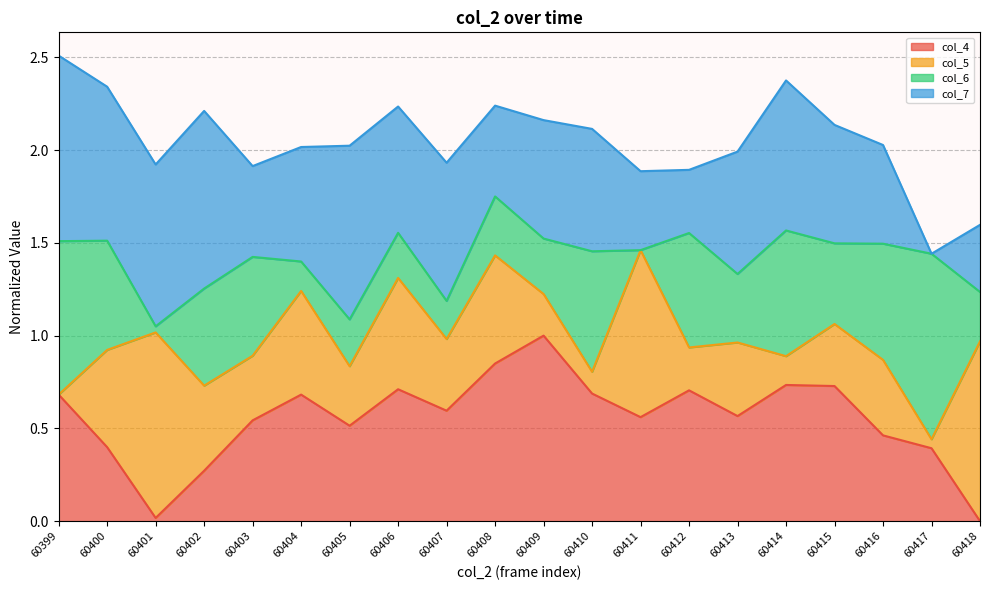

What is the approximate value of col_7 line at 60410?

2.1